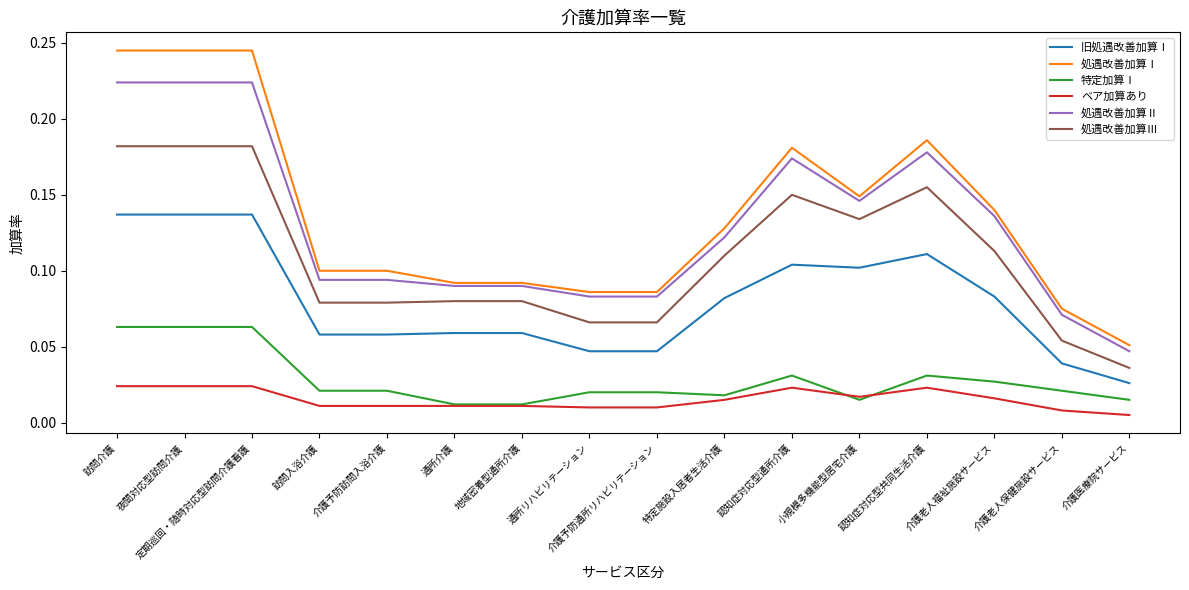

Count the number of categories in the chart.

16